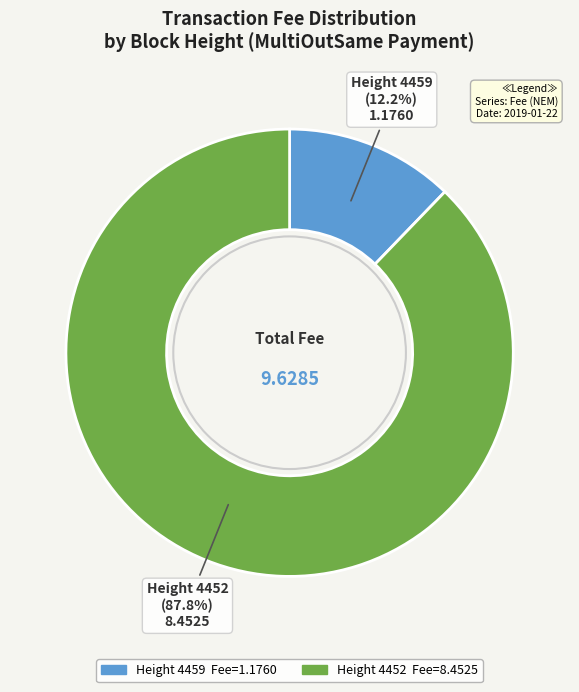

Which slice represents more than half of the pie?

Height 4452